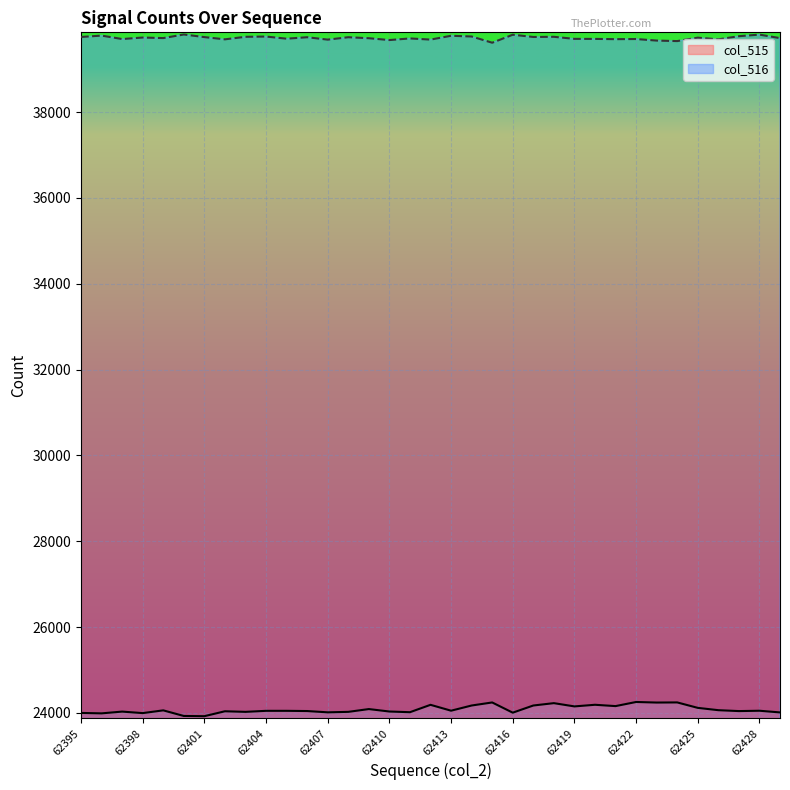

In col_515, how many points are higher than both neighbors (excluding endpoints)?

11